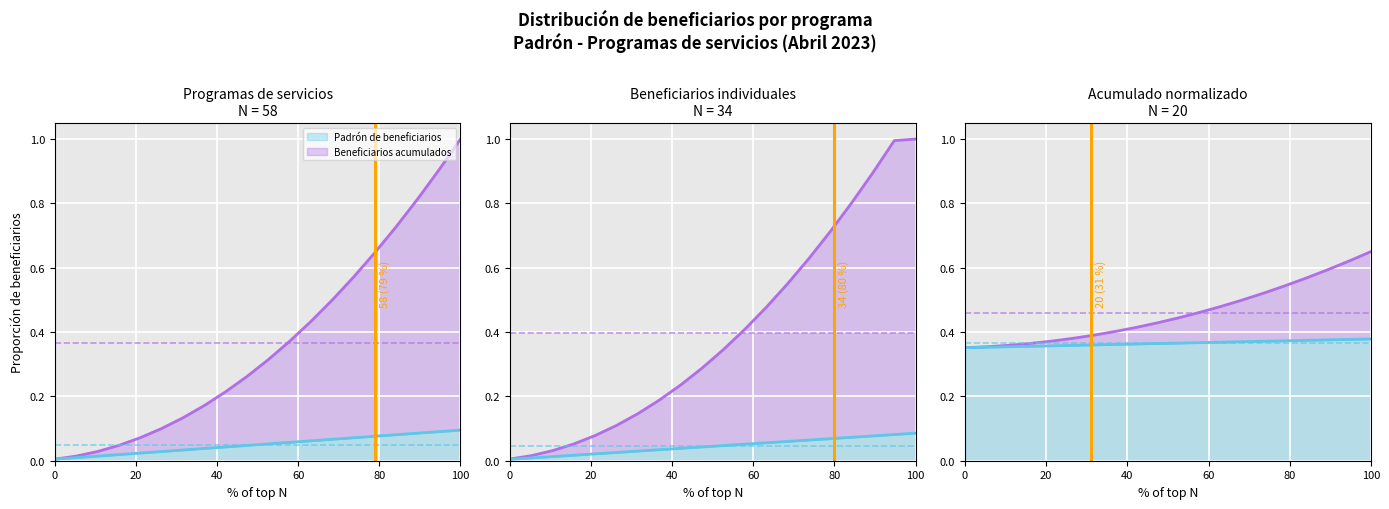

Which series has the largest range (max minus min)?

Beneficiarios acumulados